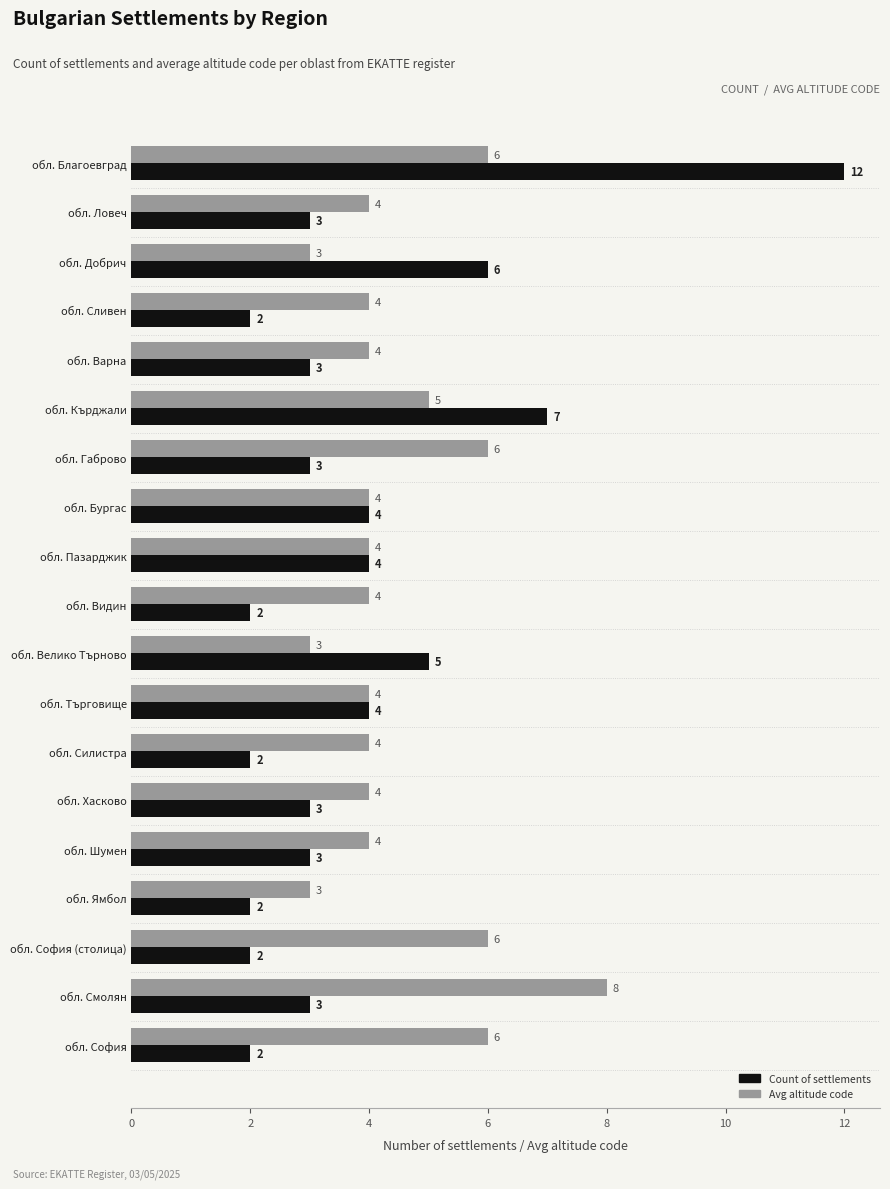

Is it true that Count of settlements equals 3 at обл. Ловеч?

True